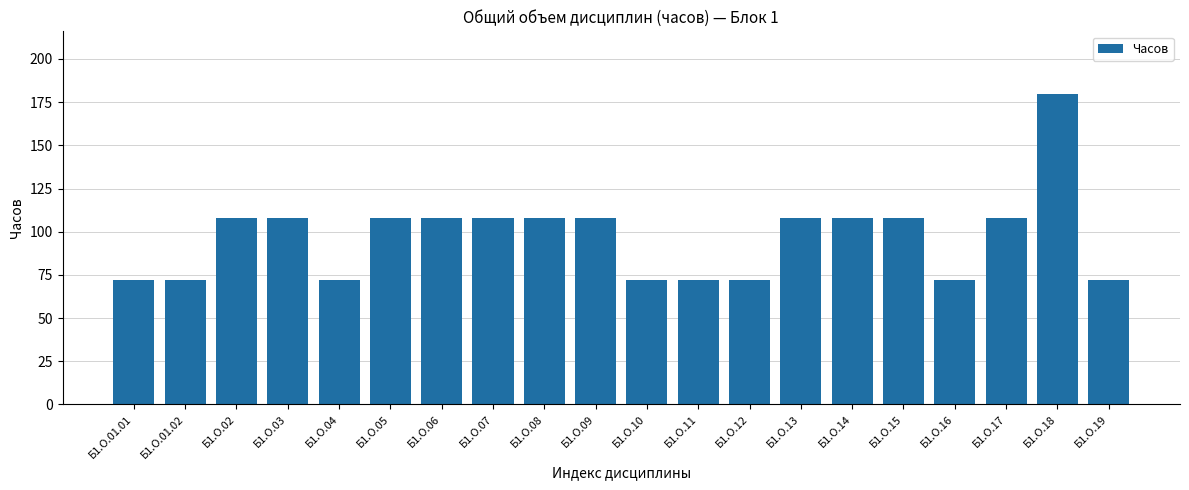

What is the label of the 18th bar from the right?

Б1.О.02